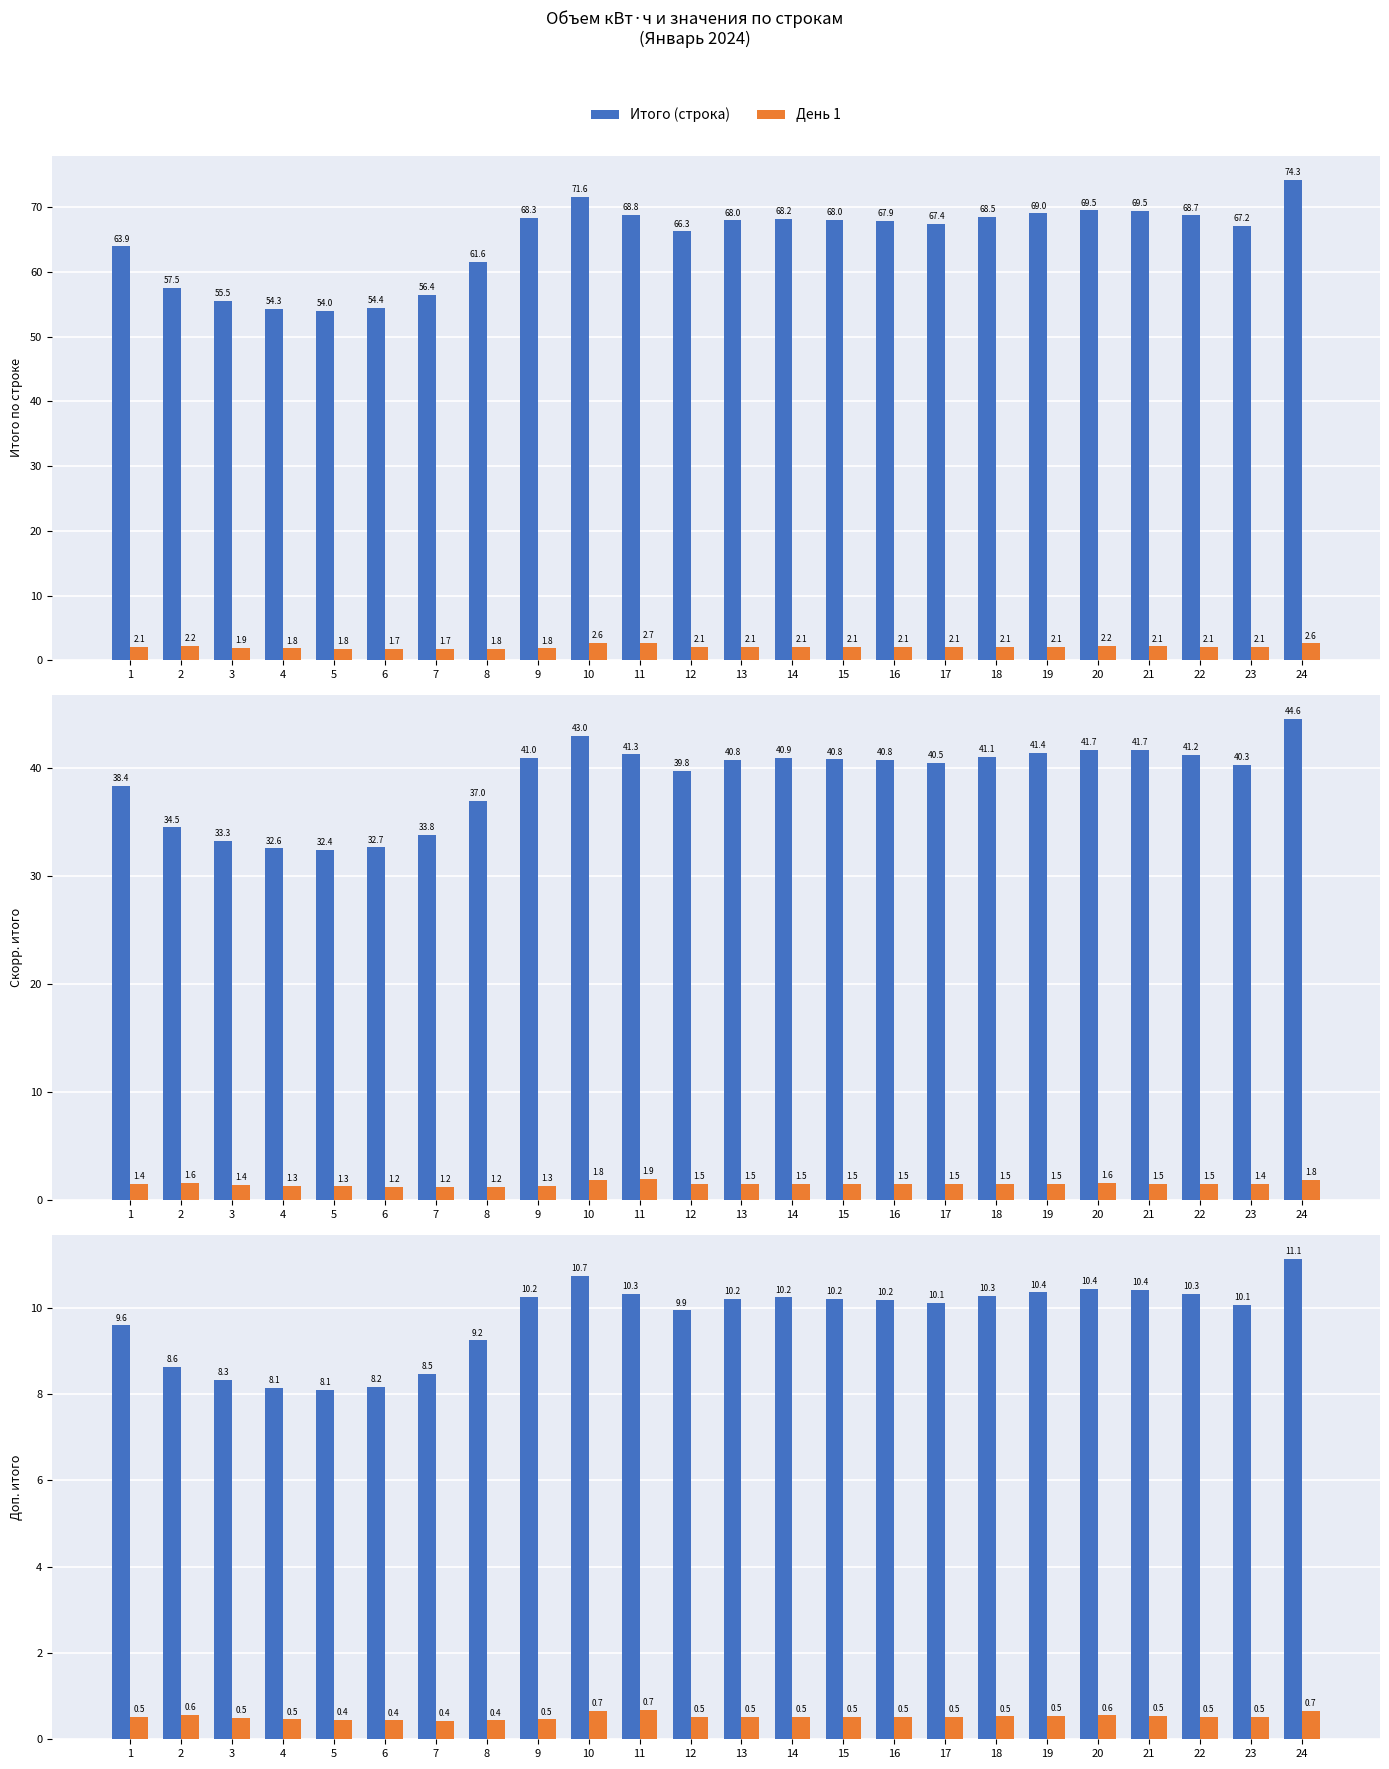

Between 7 and 18, which is larger?

18